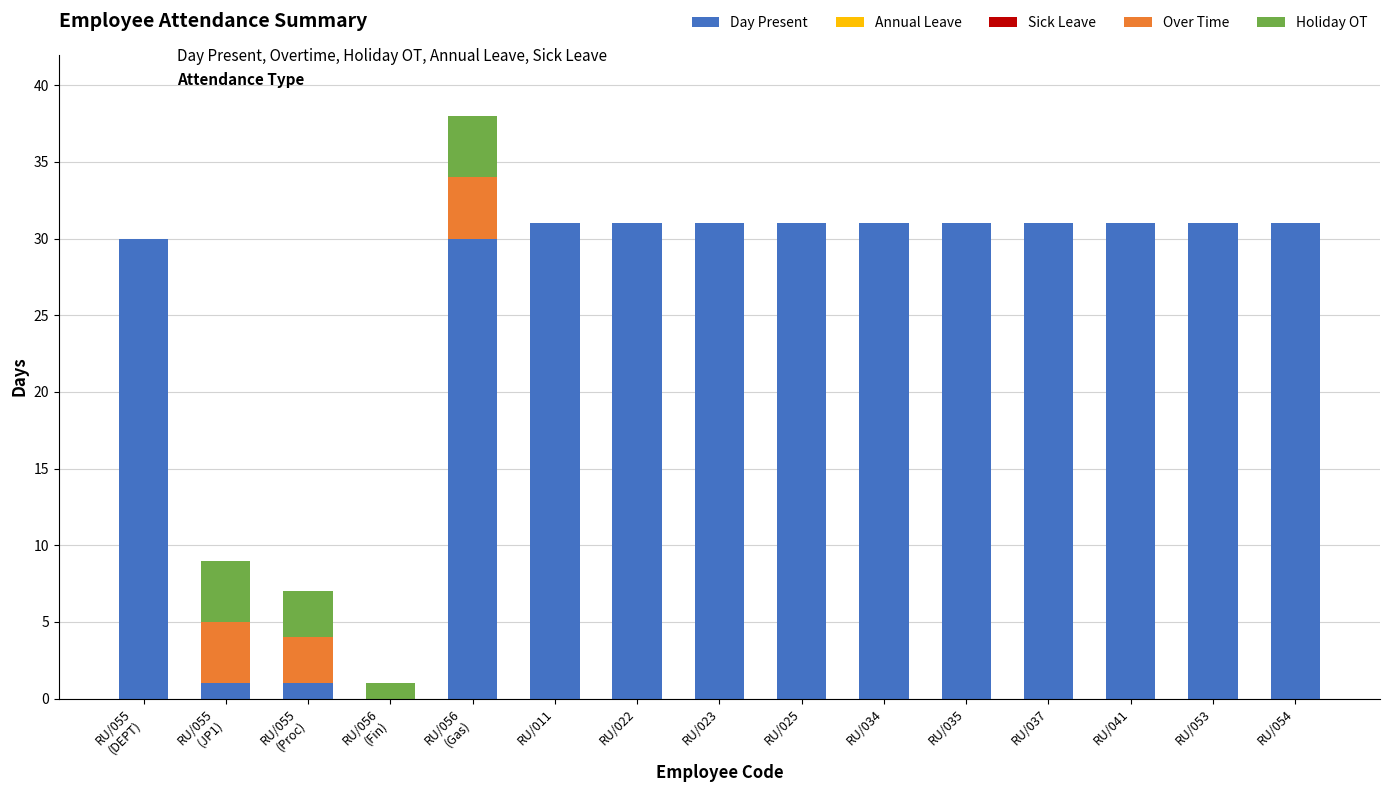

What is the total value across all series at RU/034?

31